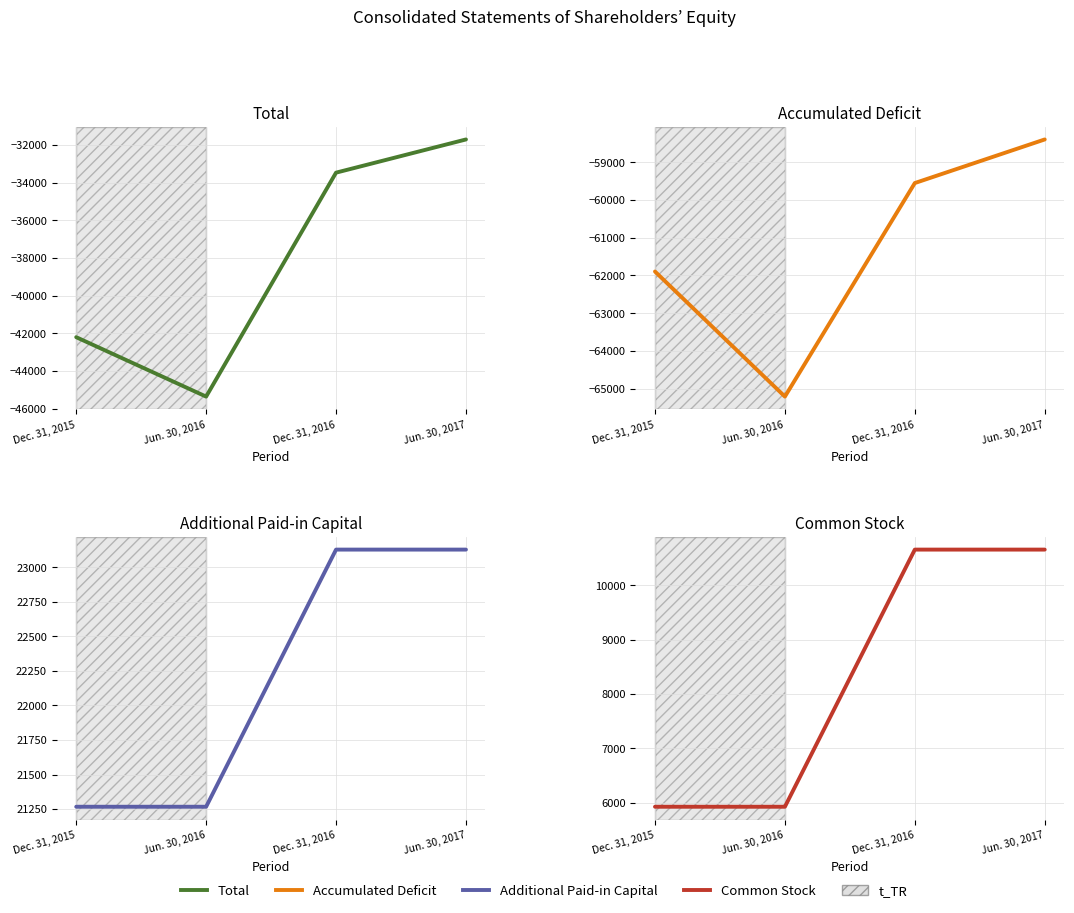

What position from the left is Jun. 30, 2016?

2